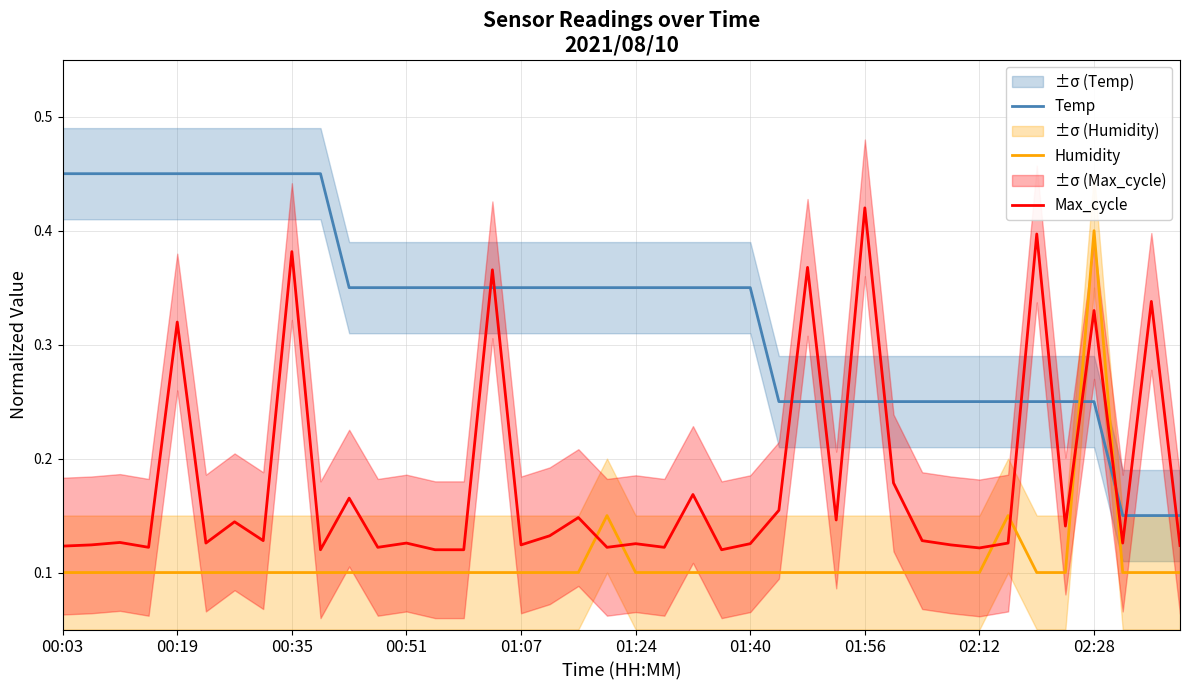

True or false: Temp has more than 2 interior local peaks.

False